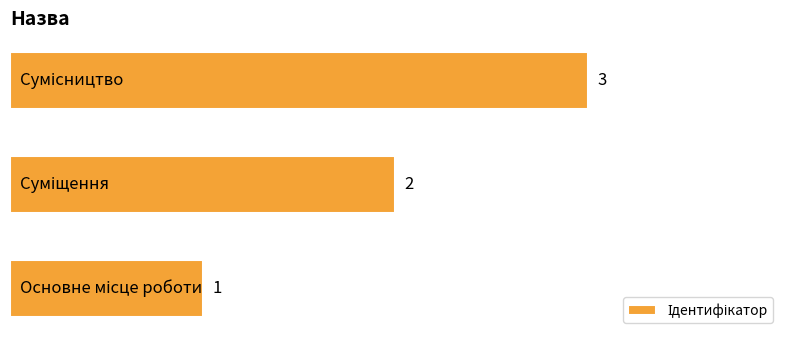

What is the sum of all values?

6